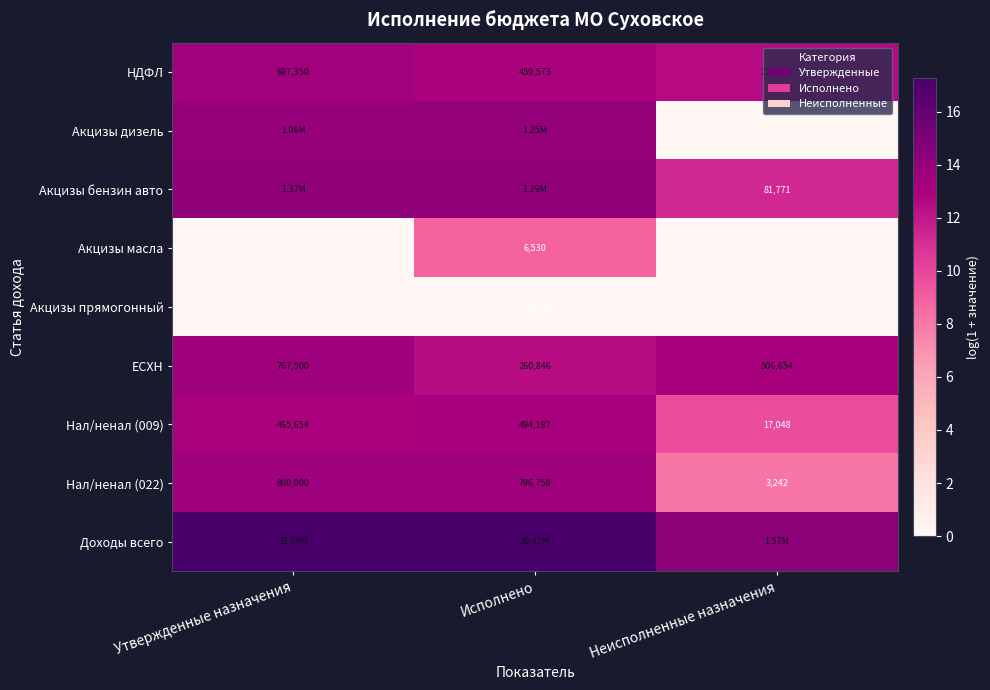

Which category has the lowest value in the Нал/ненал (009) series?

Неисполненные назначения